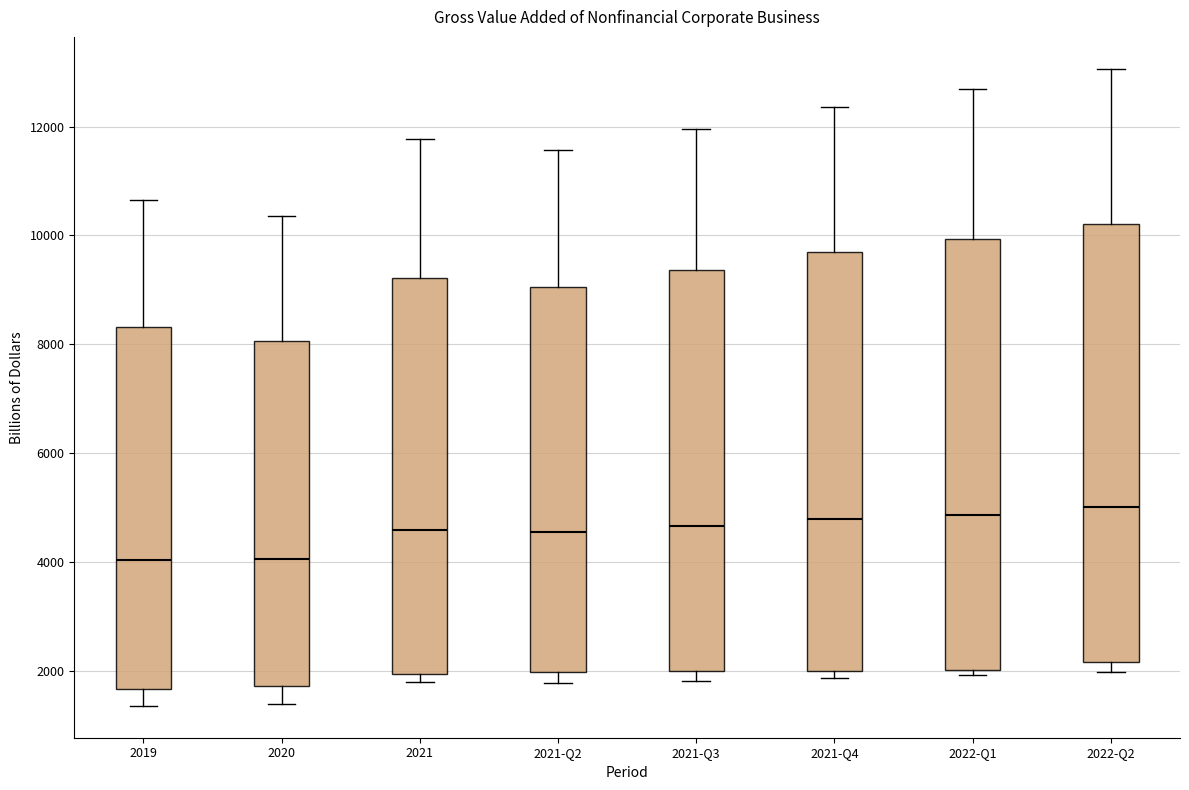

Reading left to right, read every box against the y-axis: the position of its median line, the range the box covers, and the ends of its whiskers. The values are not printed on the chart, so give them approximately, as read against the axis.

2019: median 4000, box 1600 to 8400, whiskers 1400 to 10600
2020: median 4000, box 1800 to 8000, whiskers 1400 to 10400
2021: median 4600, box 2000 to 9200, whiskers 1800 to 11800
2021-Q2: median 4600, box 2000 to 9000, whiskers 1800 to 11600
2021-Q3: median 4600, box 2000 to 9400, whiskers 1800 to 12000
2021-Q4: median 4800, box 2000 to 9600, whiskers 1800 to 12400
2022-Q1: median 4800, box 2000 to 10000, whiskers 2000 (just below the box's lower edge) to 12600
2022-Q2: median 5000, box 2200 to 10200, whiskers 2000 to 13000